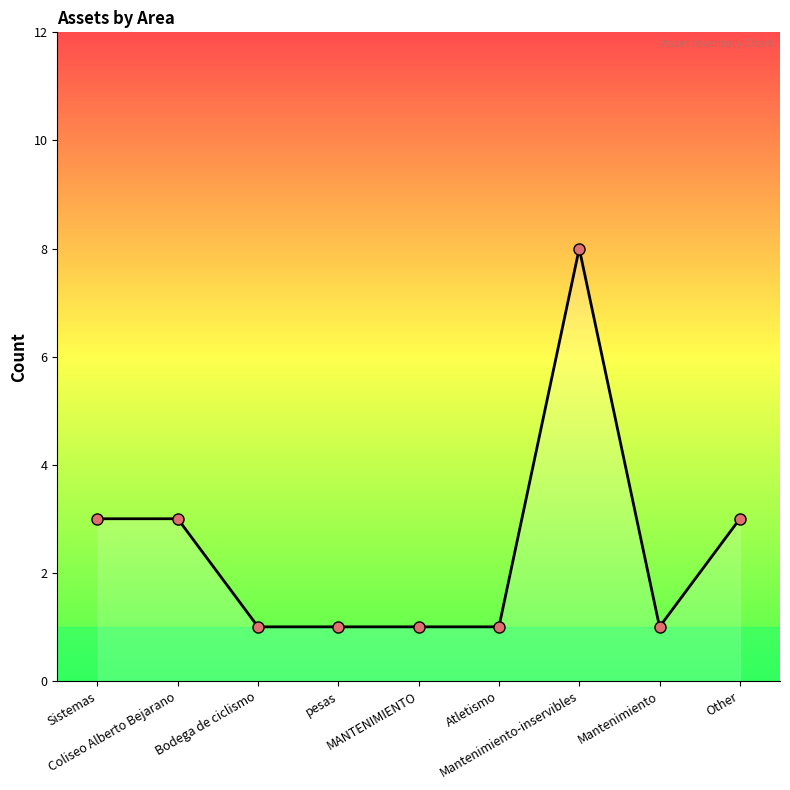

What is the greatest value displayed?

8